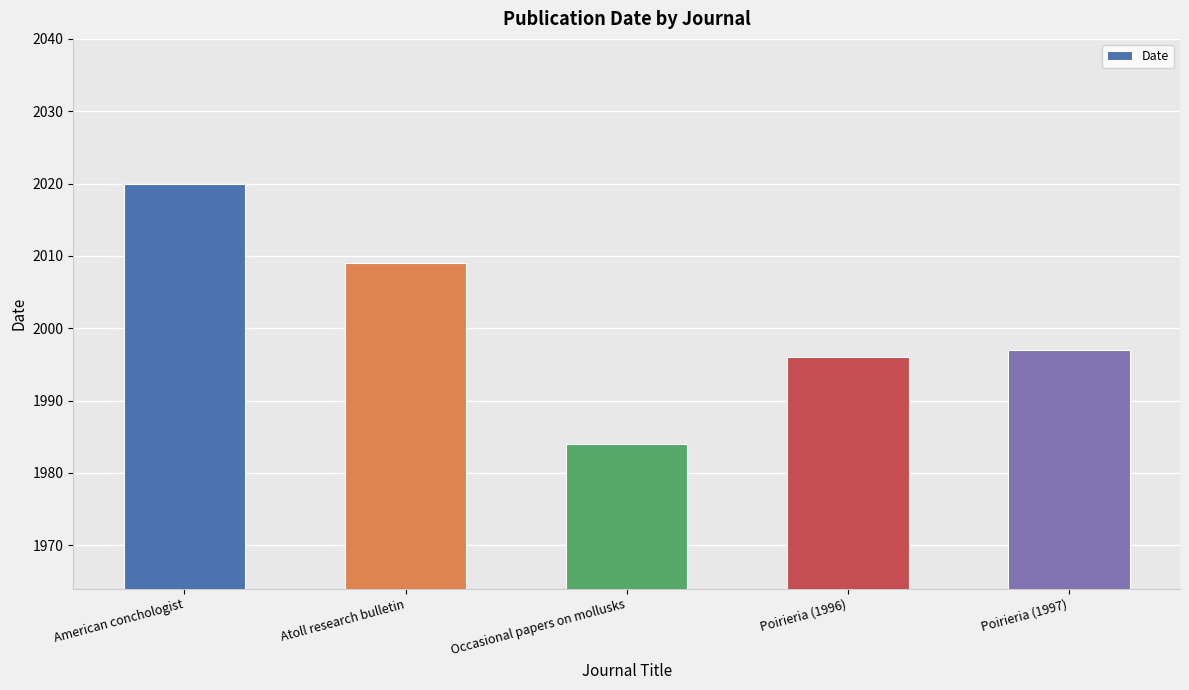

Reading left to right, extract all data points from this chart.

American conchologist=2020	Atoll research bulletin=2009	Occasional papers on mollusks=1984	Poirieria (1996)=1996	Poirieria (1997)=1997